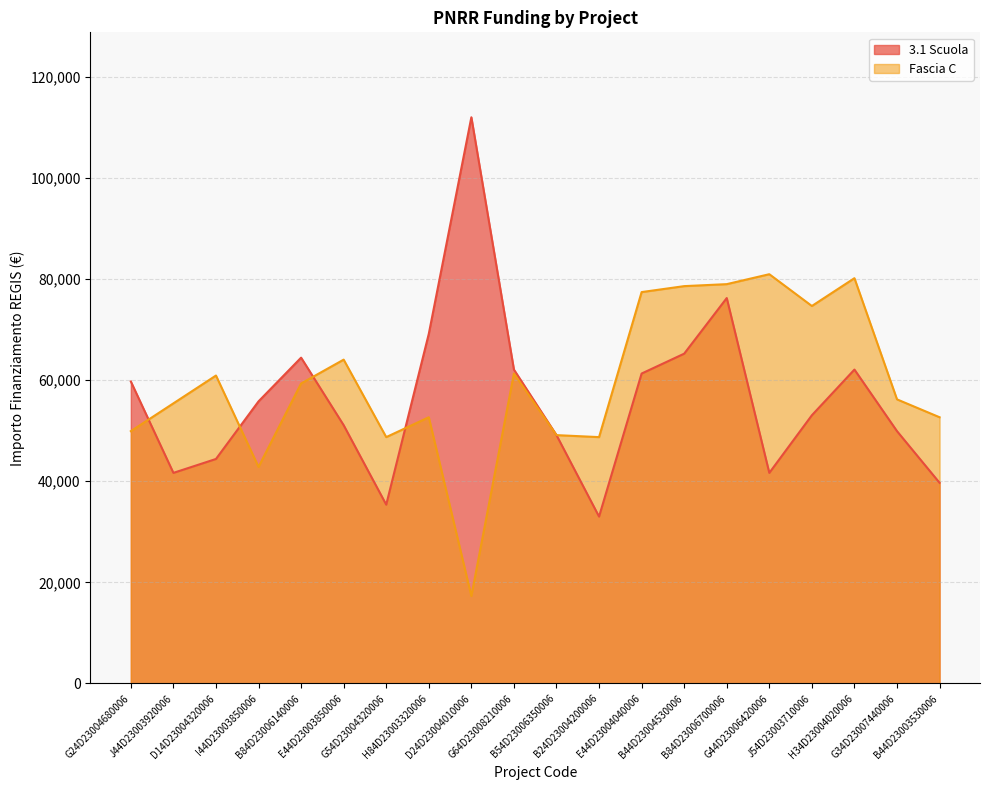

What is the value of the Fascia C point at the 7th from the left?

48707.7